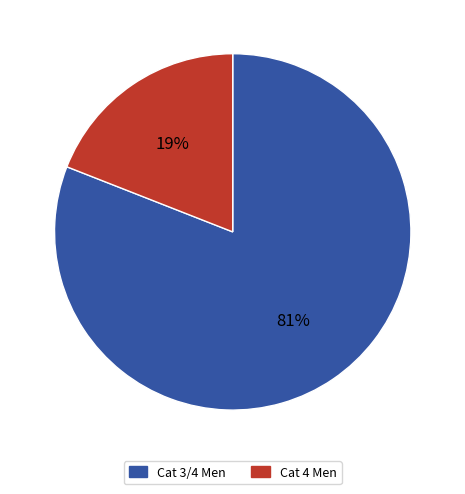

To the nearest percent, what portion does Cat 3/4 Men represent?

81%